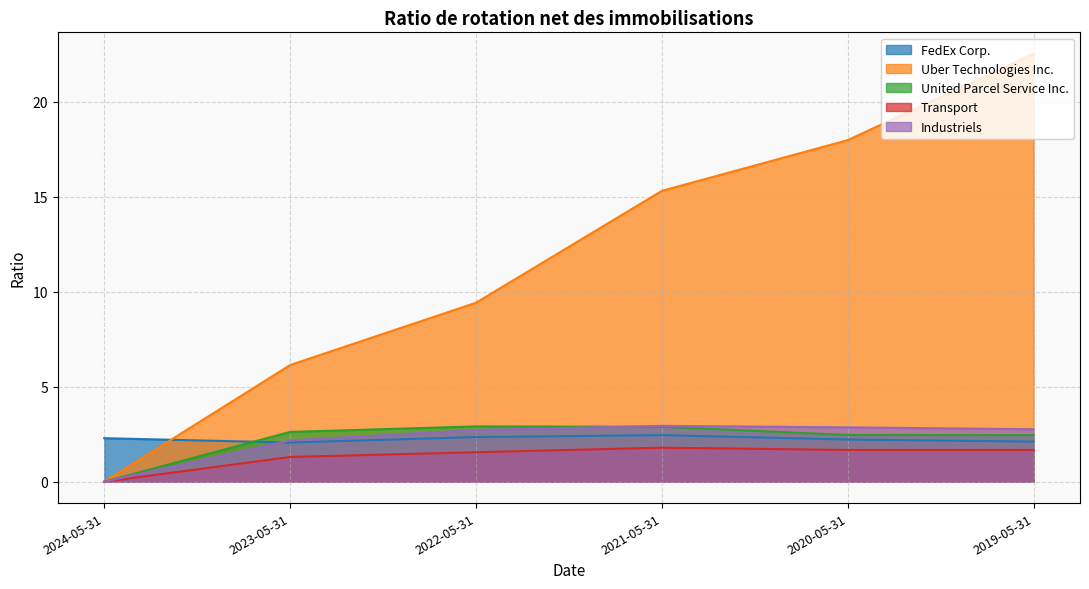

Reading right to left, list all the values displayed in this chart.

FedEx Corp.: 2024-05-31=2.3	2023-05-31=2.1	2022-05-31=2.4	2021-05-31=2.5	2020-05-31=2.2	2019-05-31=2.1
Uber Technologies Inc.: 2024-05-31=0.0	2023-05-31=6.1	2022-05-31=9.4	2021-05-31=15.3	2020-05-31=18.0	2019-05-31=22.5
United Parcel Service Inc.: 2024-05-31=0.0	2023-05-31=2.6	2022-05-31=2.9	2021-05-31=2.9	2020-05-31=2.5	2019-05-31=2.5
Transport: 2024-05-31=0.0	2023-05-31=1.3	2022-05-31=1.6	2021-05-31=1.8	2020-05-31=1.7	2019-05-31=1.7
Industriels: 2024-05-31=0.0	2023-05-31=2.2	2022-05-31=2.7	2021-05-31=2.9	2020-05-31=2.9	2019-05-31=2.8